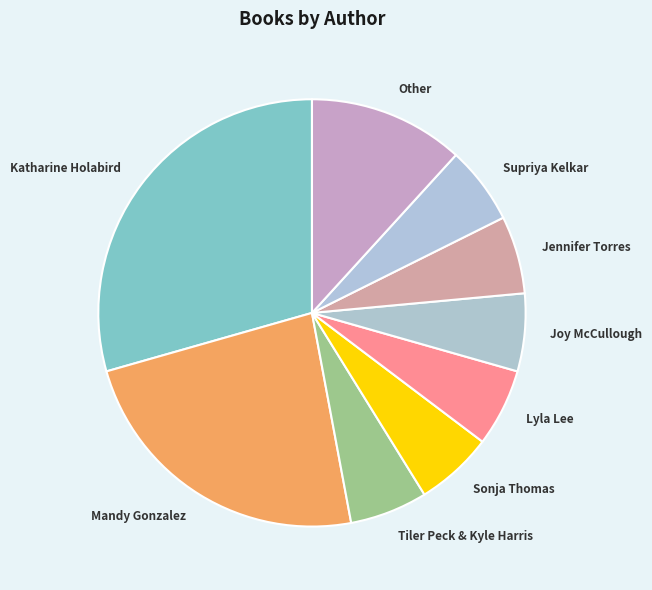

Is the sum of Sonja Thomas and Tiler Peck & Kyle Harris greater than half?

No